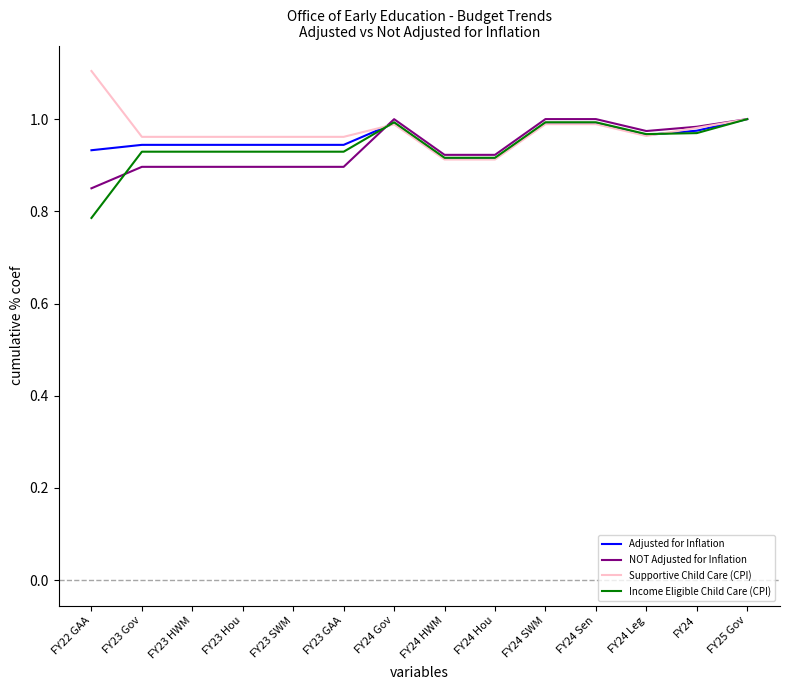

The value of Income Eligible Child Care (CPI) at FY24 Leg is 1.0. True or false?

True